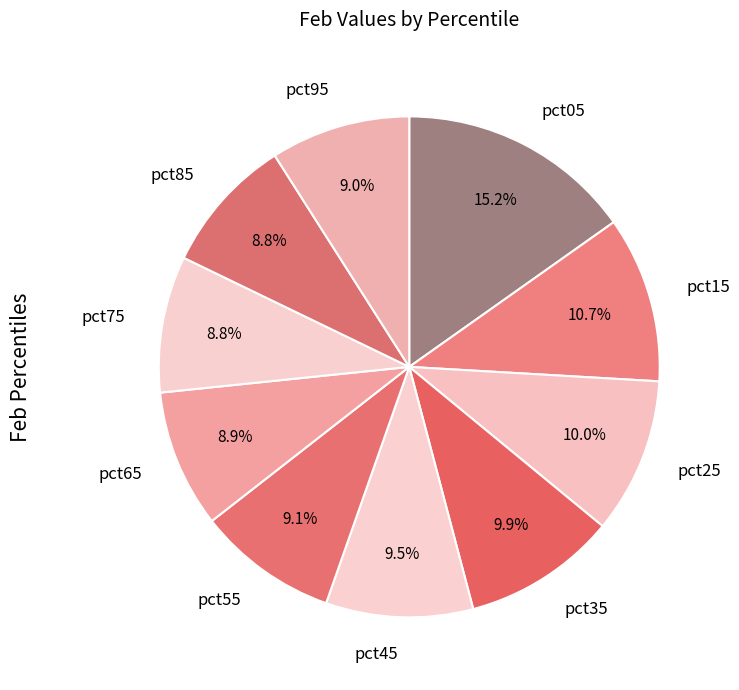

How many segments does this pie chart have?

10